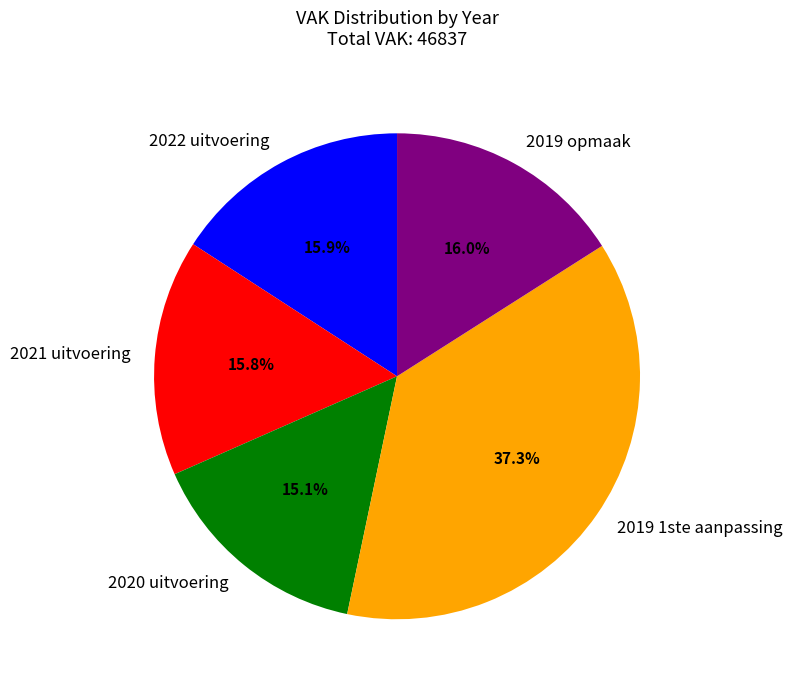

Is 2019 1ste aanpassing the majority of the pie?

No